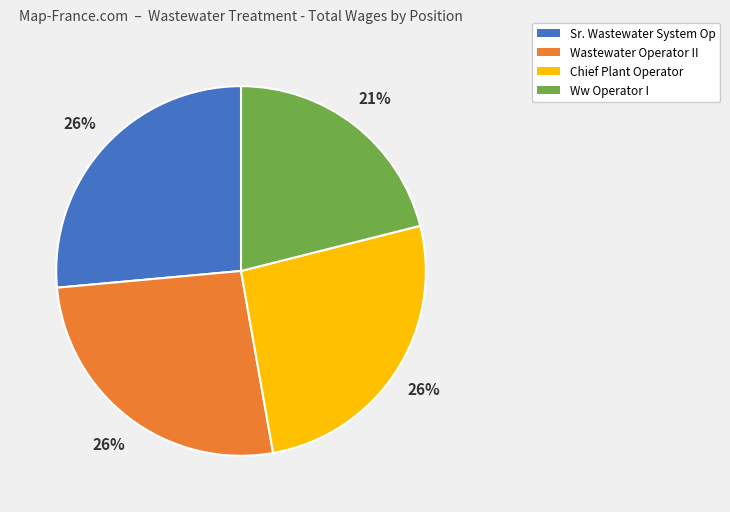

True or false: Ww Operator I accounts for 21% of the total.

True